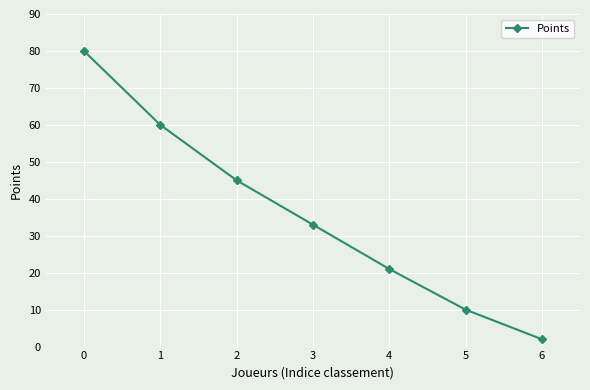

Does the chart have visible grid lines?

Yes